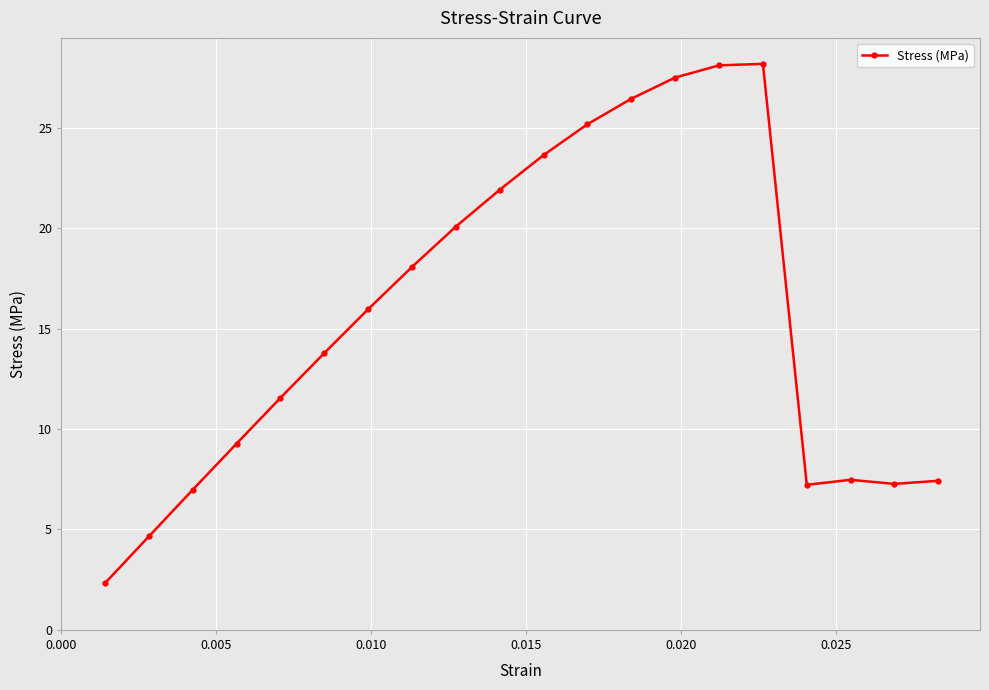

What is the value of the 10th point from the left?

21.9